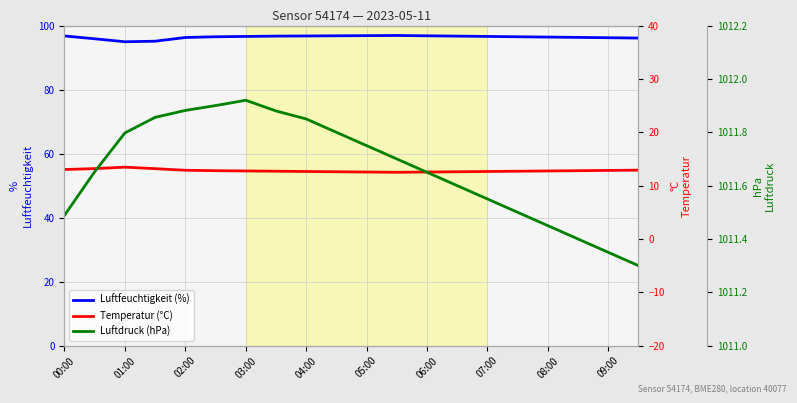

The humidity series shows 45.6 at 07:00. True or false?

False